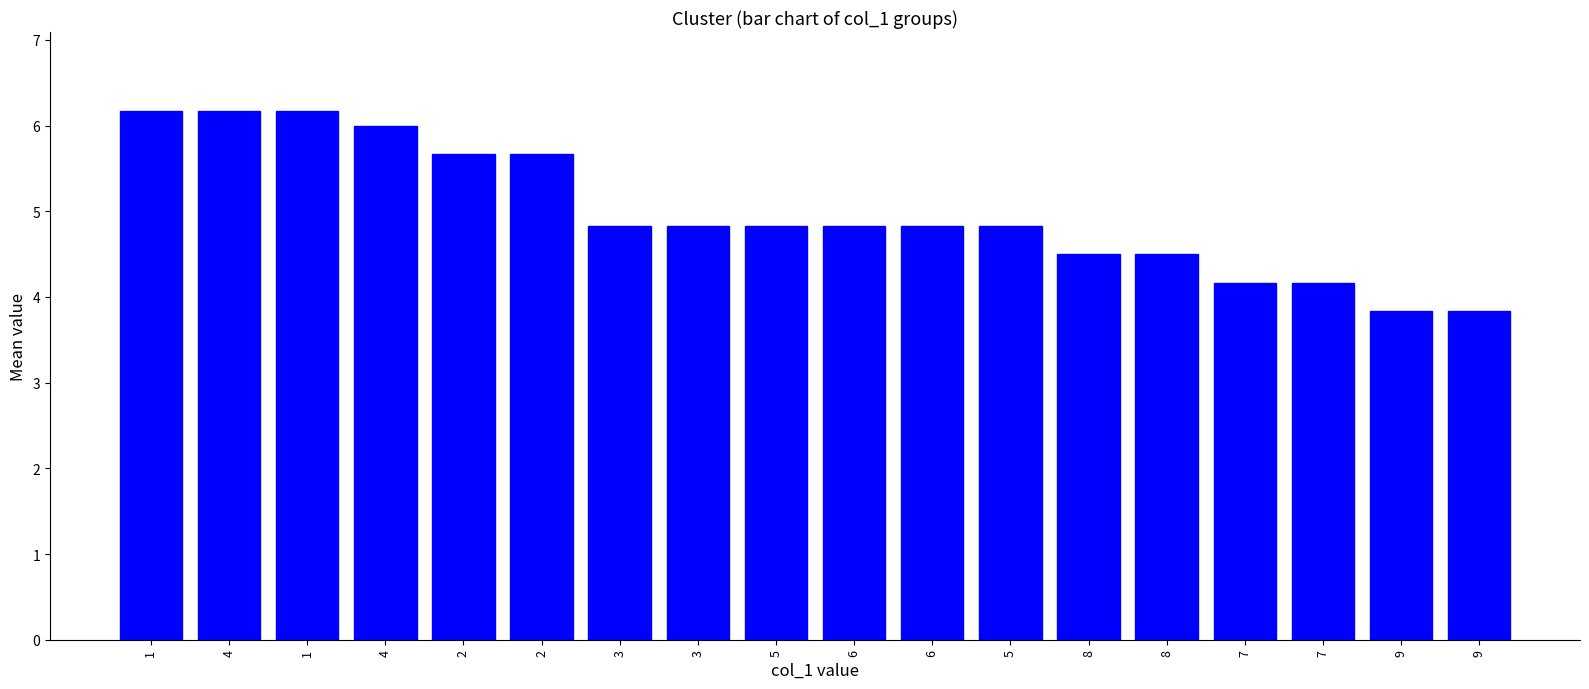

At which label does the data first exceed 4?

1